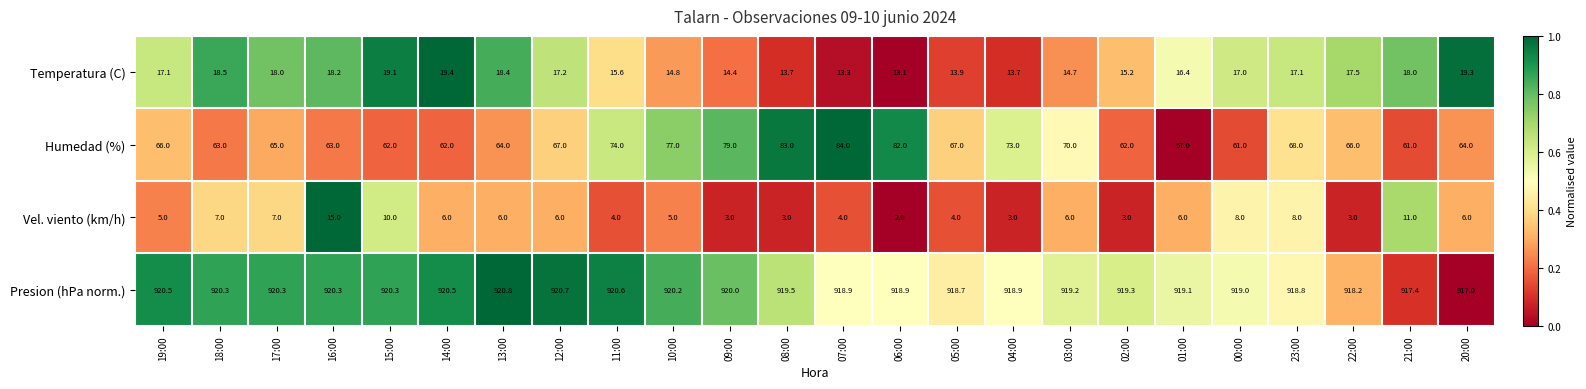

Which series has the largest total across all categories?

Presion (hPa norm.)